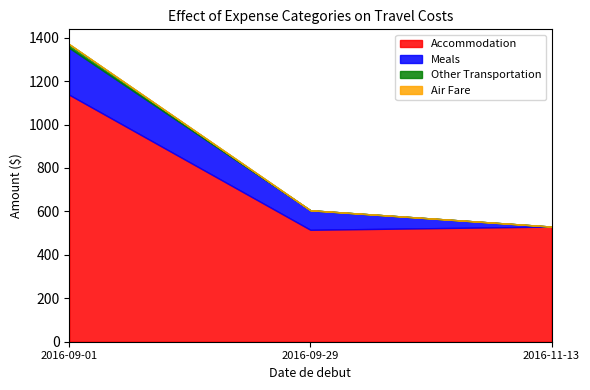

Reading left to right, transcribe all the data shown in this chart.

Accommodation: 1136.8	515.3	530.1
Meals: 215.9	89.8	0.0
Other Transportation: 17.0	0.0	0.0
Air Fare: 0.0	0.0	0.0